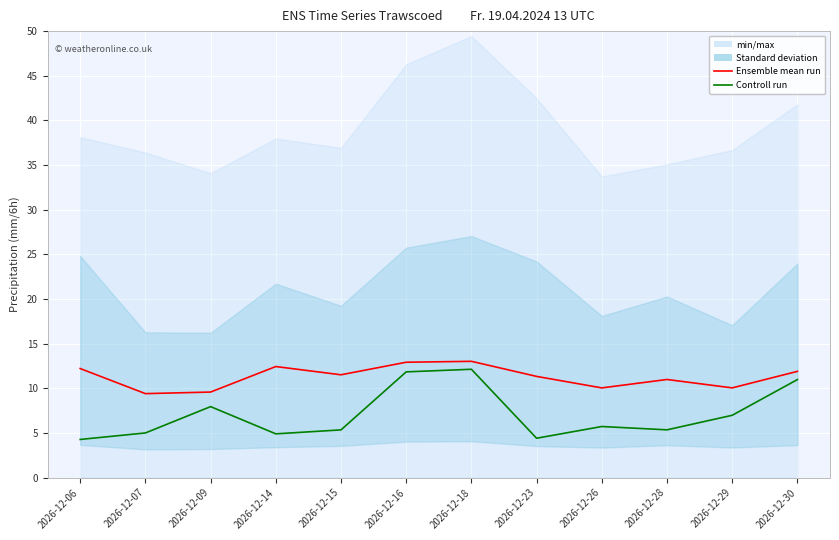

How many interior local valleys does the Controll run series have?

3